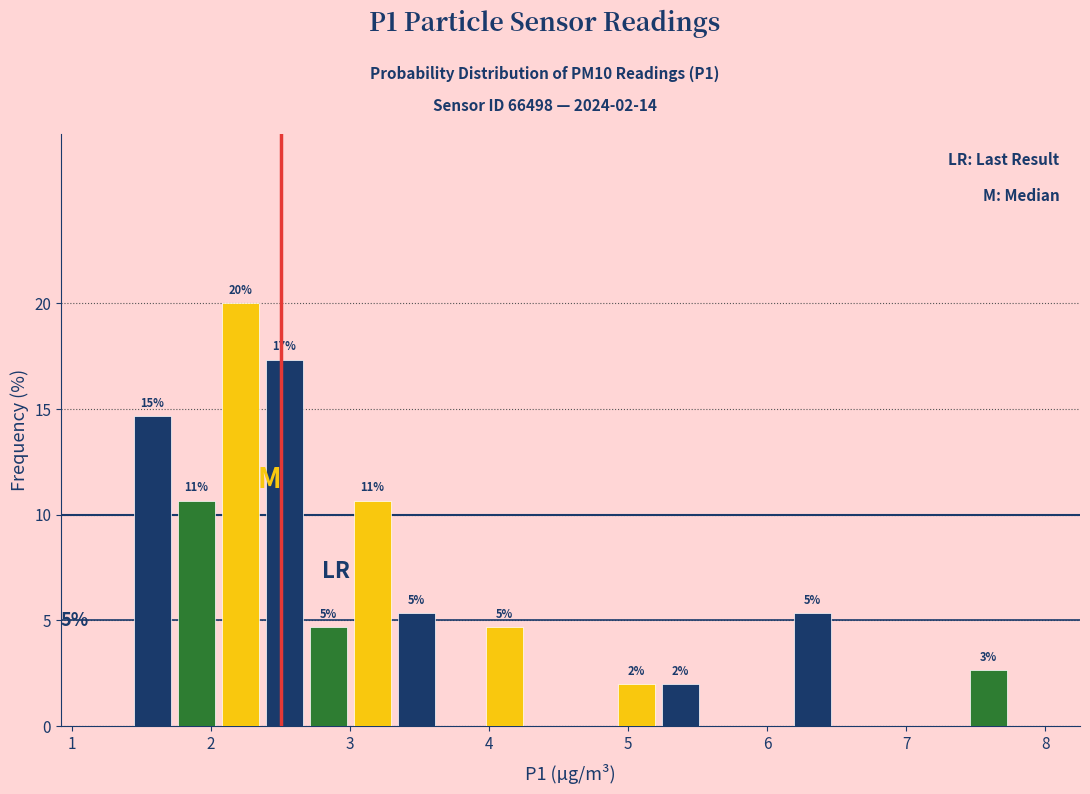

Around what value on the x-axis is the tallest bar? Give the approximate position of its centre, as read against the axis.

2.2